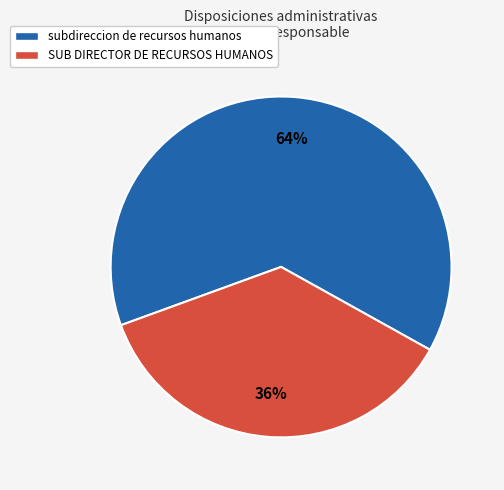

To the nearest percent, what is the average slice percentage?

50%